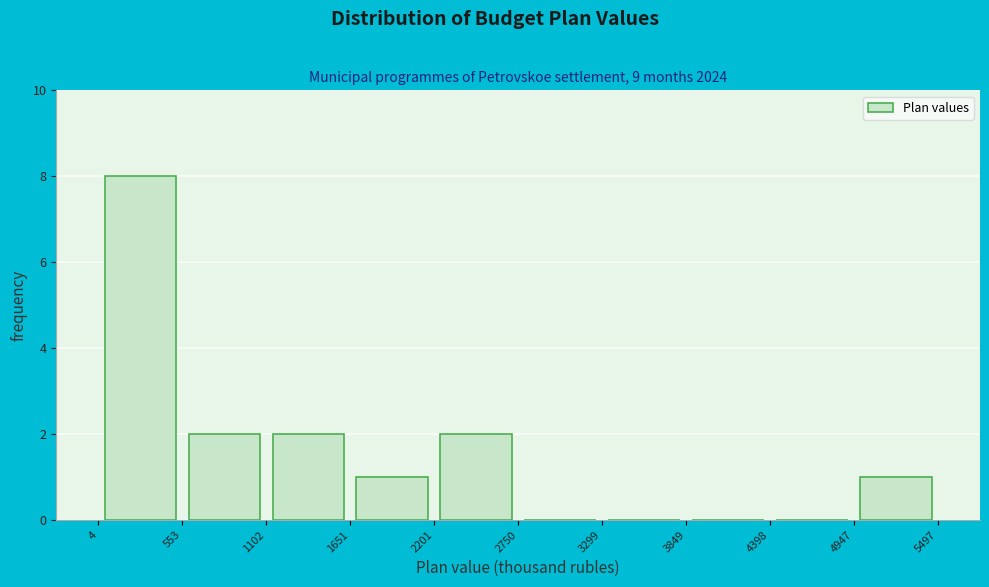

Reading left to right, transcribe this chart: for each bar, give the range it covers on the x-axis and its height. The values are not printed on the chart, so give them approximately, as read against the axis.

4 to 553: 8
553 to 1102: 2
1102 to 1651: 2
1651 to 2201: 1
2201 to 2750: 2
2750 to 3299: 0
3299 to 3849: 0
3849 to 4398: 0
4398 to 4947: 0
4947 to 5497: 1